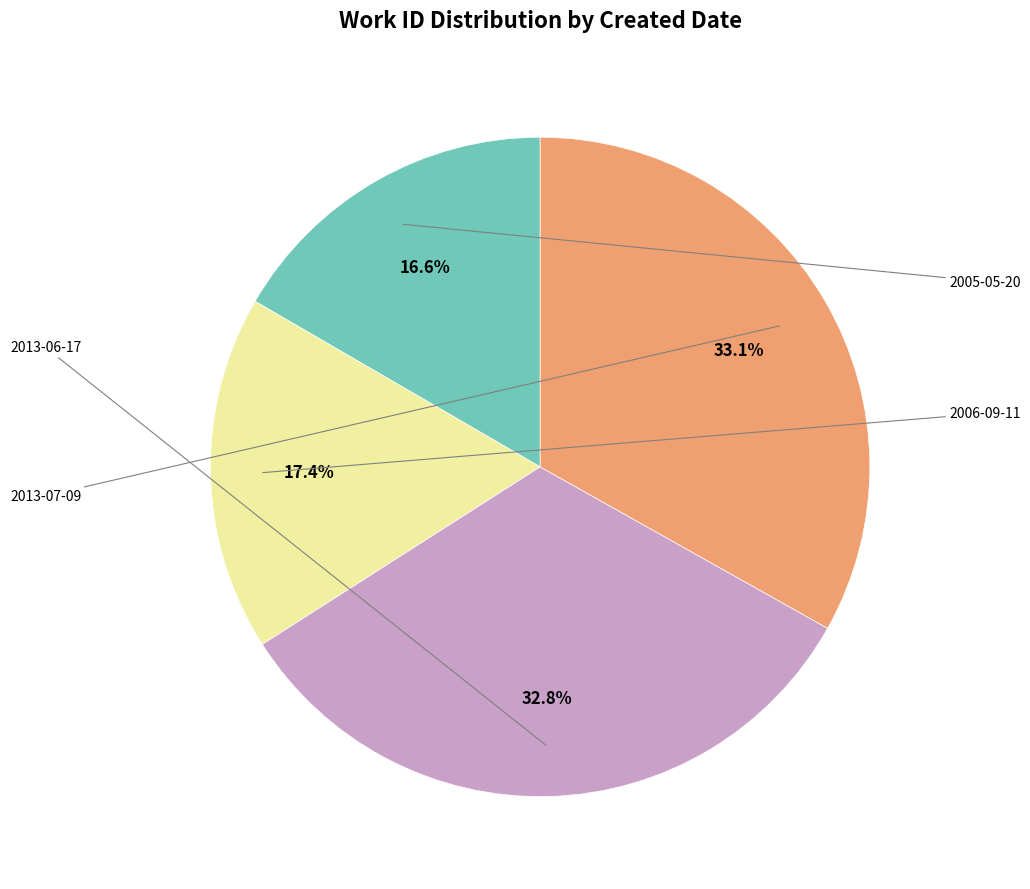

What is the ratio of the value at 2005-05-20 to the value at 2006-09-11?

1.0